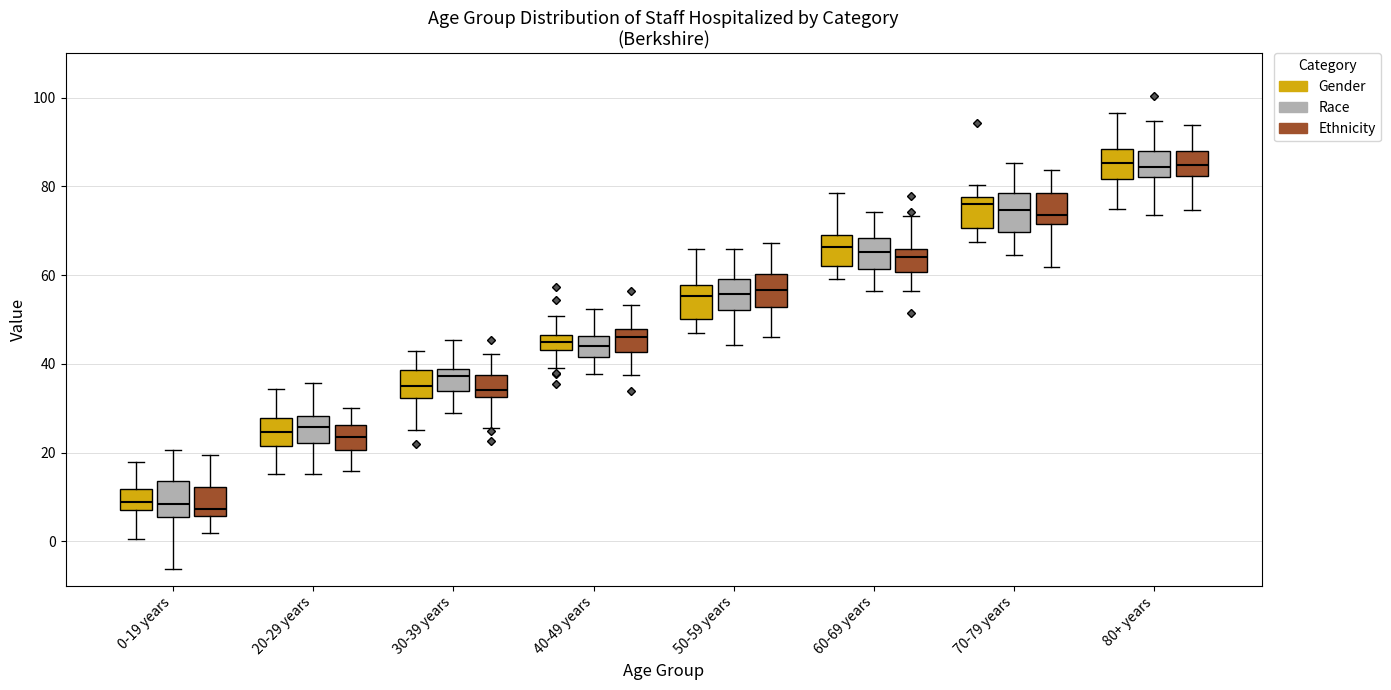

Where is the upper edge of the box for 70-79 years (Ethnicity) on the y-axis? The values are not printed on the chart, so give them approximately, as read against the axis.

78